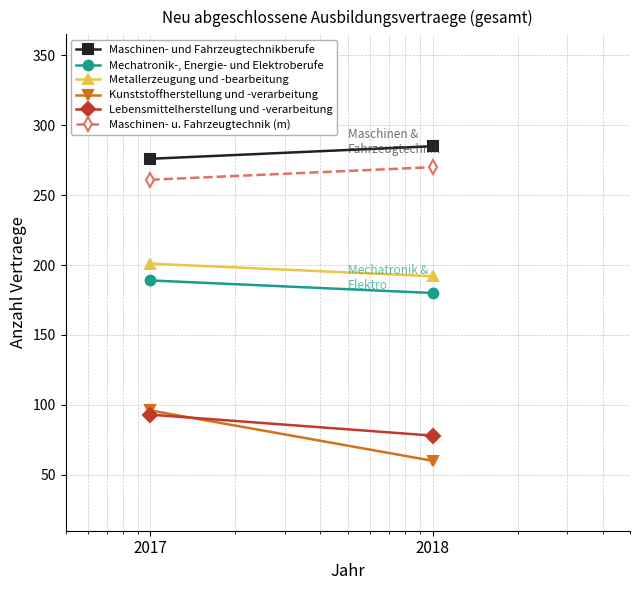

Reading left to right, what are all the values shown in this chart?

Maschinen- und Fahrzeugtechnikberufe: 2017=276	2018=285
Mechatronik-, Energie- und Elektroberufe: 2017=189	2018=180
Metallerzeugung und -bearbeitung: 2017=201	2018=192
Kunststoffherstellung und -verarbeitung: 2017=96	2018=60
Lebensmittelherstellung und -verarbeitung: 2017=93	2018=78
Maschinen- u. Fahrzeugtechnik (m): 2017=261	2018=270